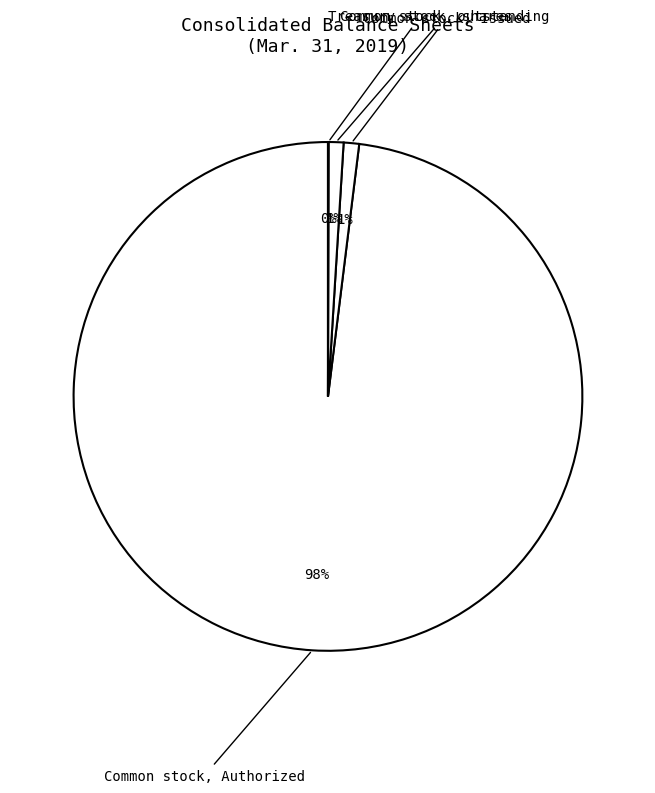

How many slices are in this pie chart?

4